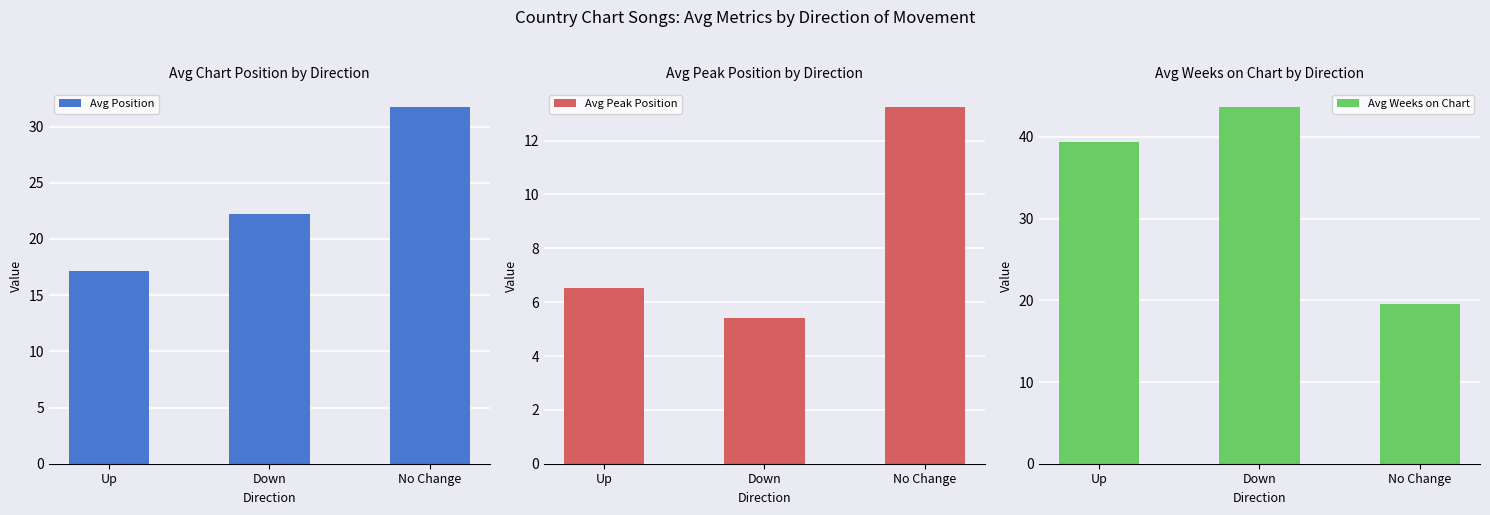

How many groups of bars are there?

3